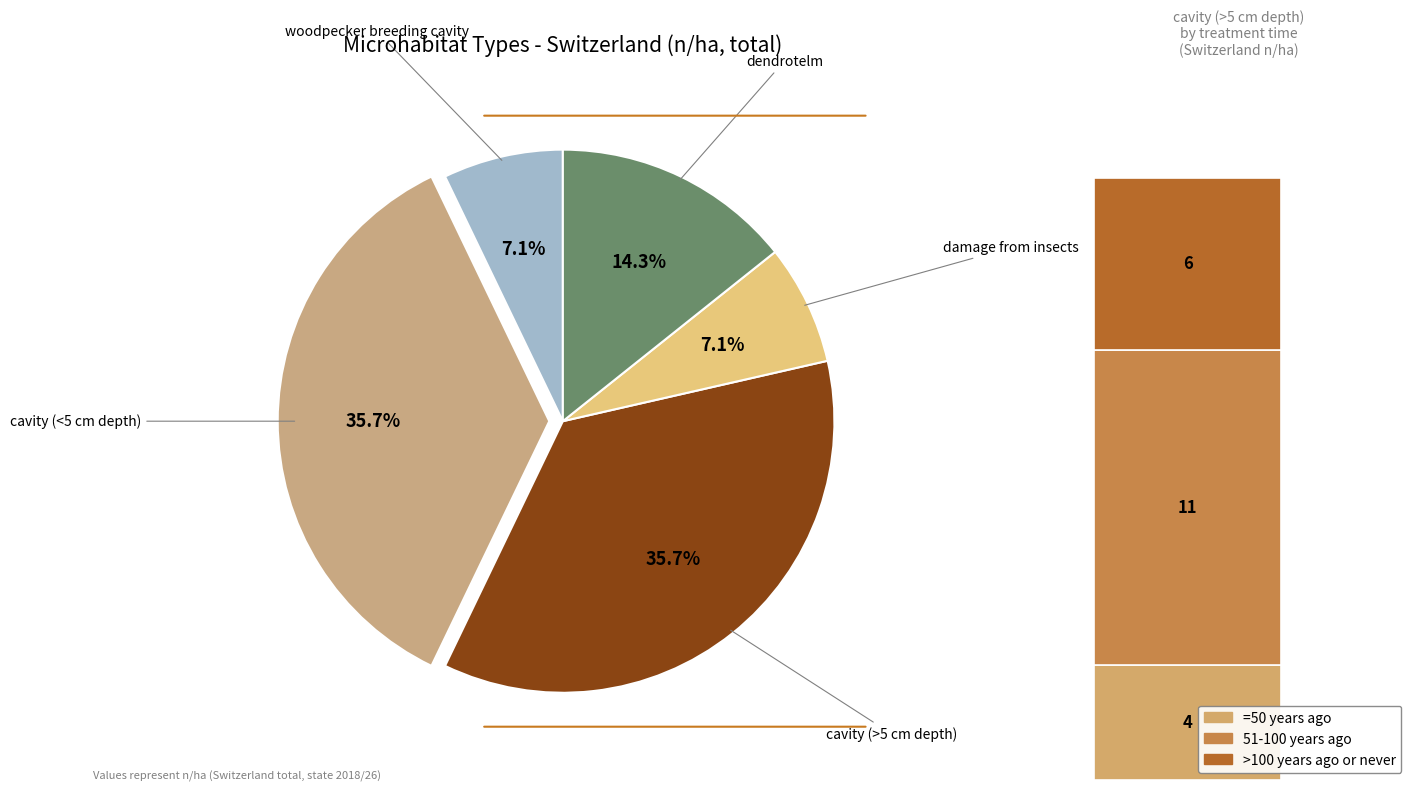

How many slices are in this pie chart?

5